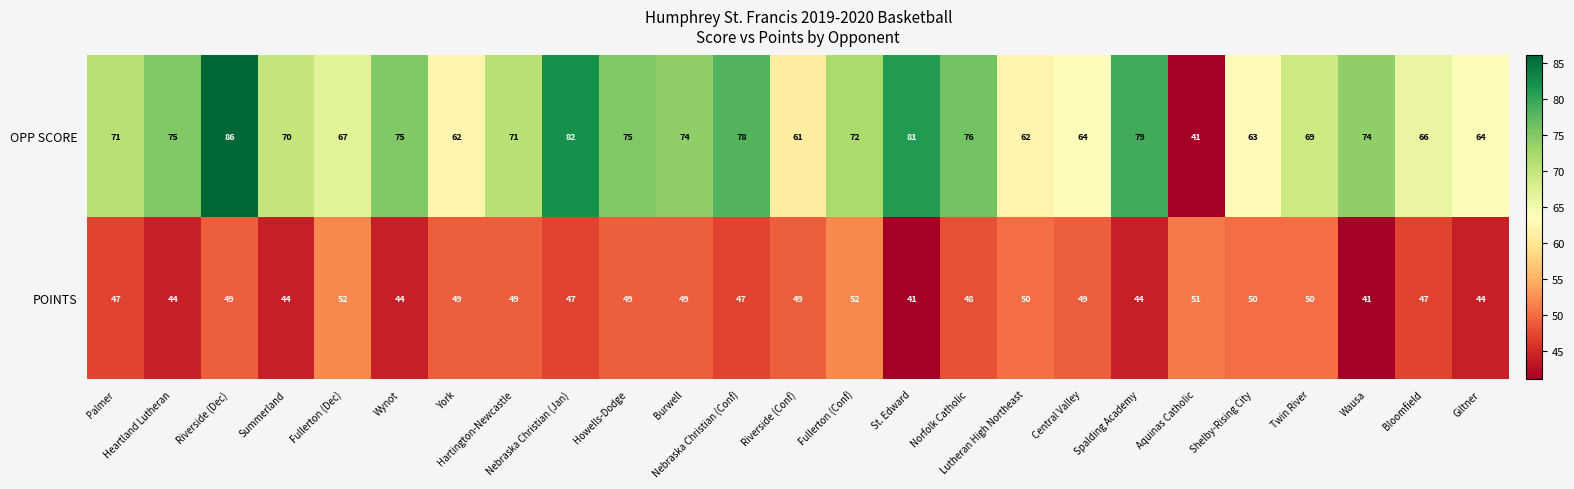

Which series has the largest total across all categories?

OPP SCORE